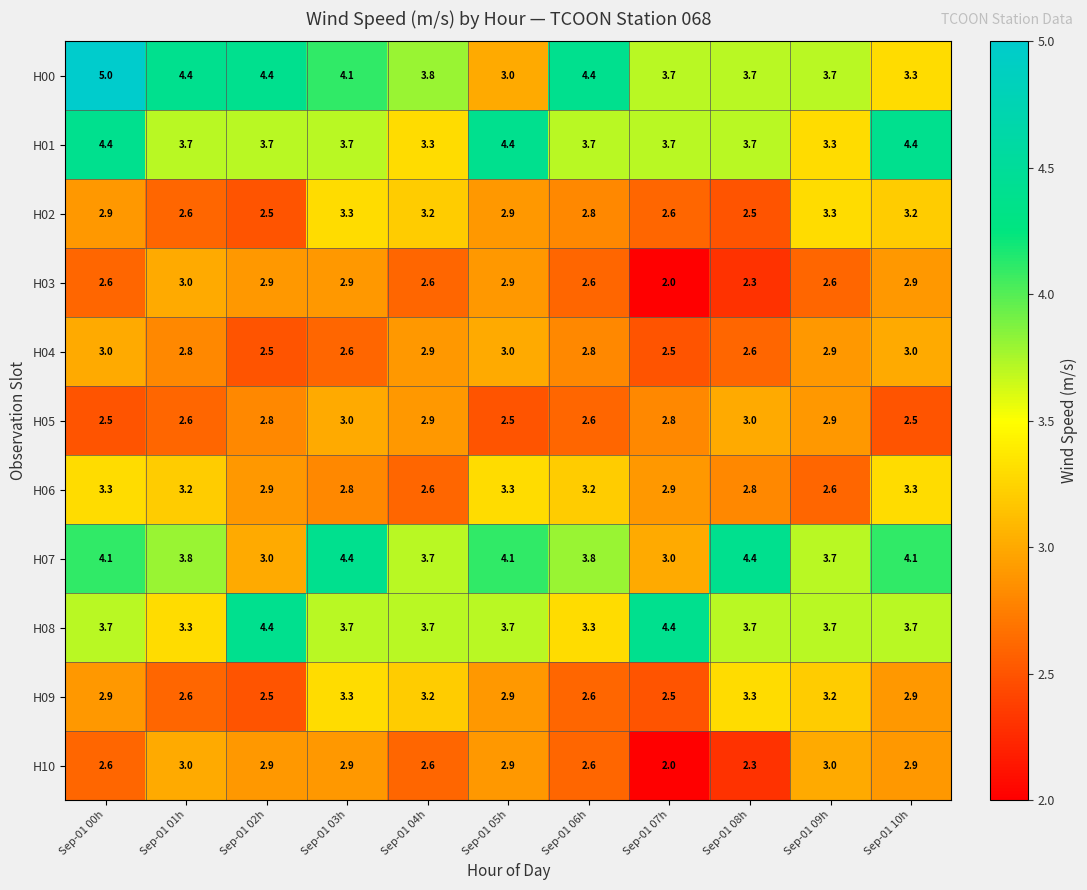

True or false: H09 has a value of 2.9 at Sep-01 10h.

True